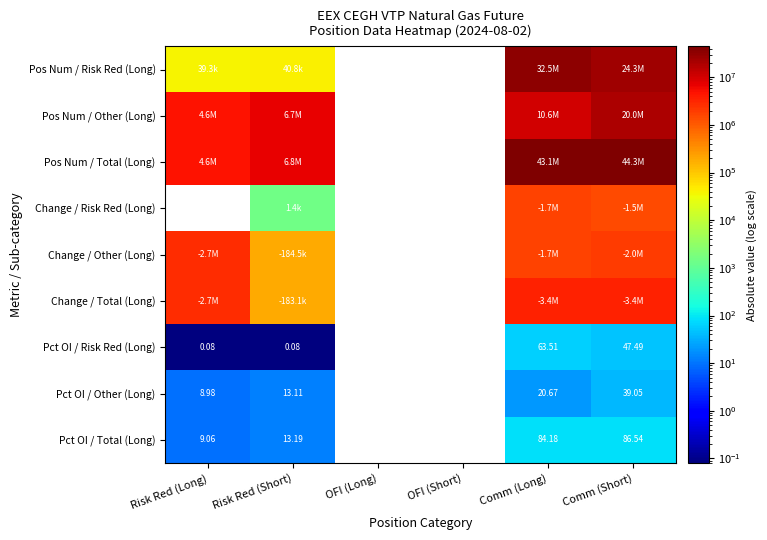

Is the value of Pct OI / Other (Long) at Risk Red (Short) greater than the value of Pct OI / Total (Long) at Comm (Short)?

No